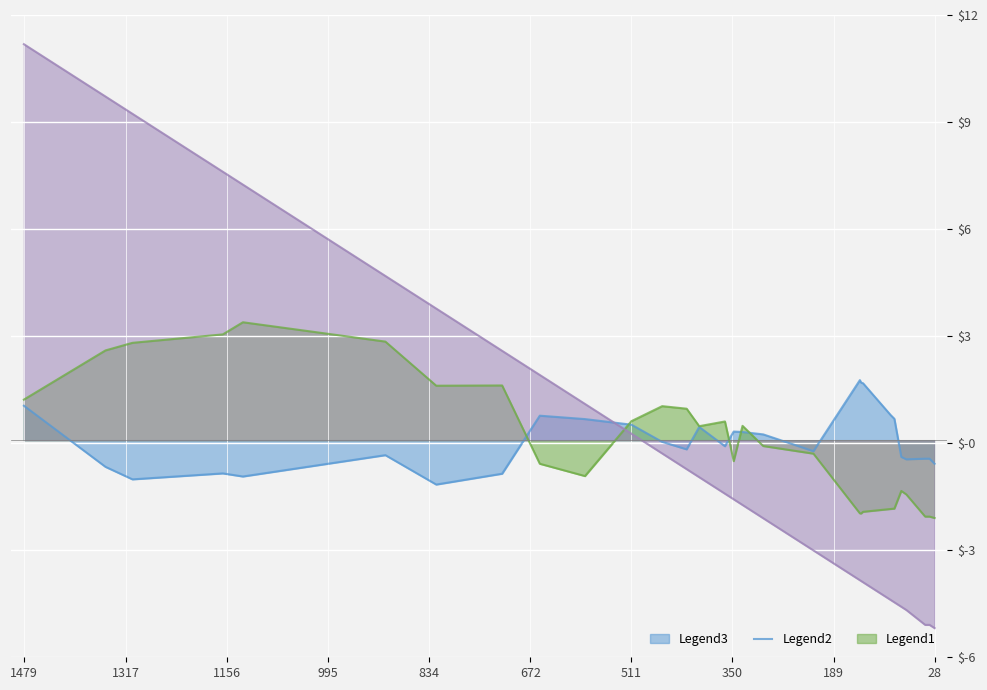

Which label corresponds to the largest value in the chart?

1479